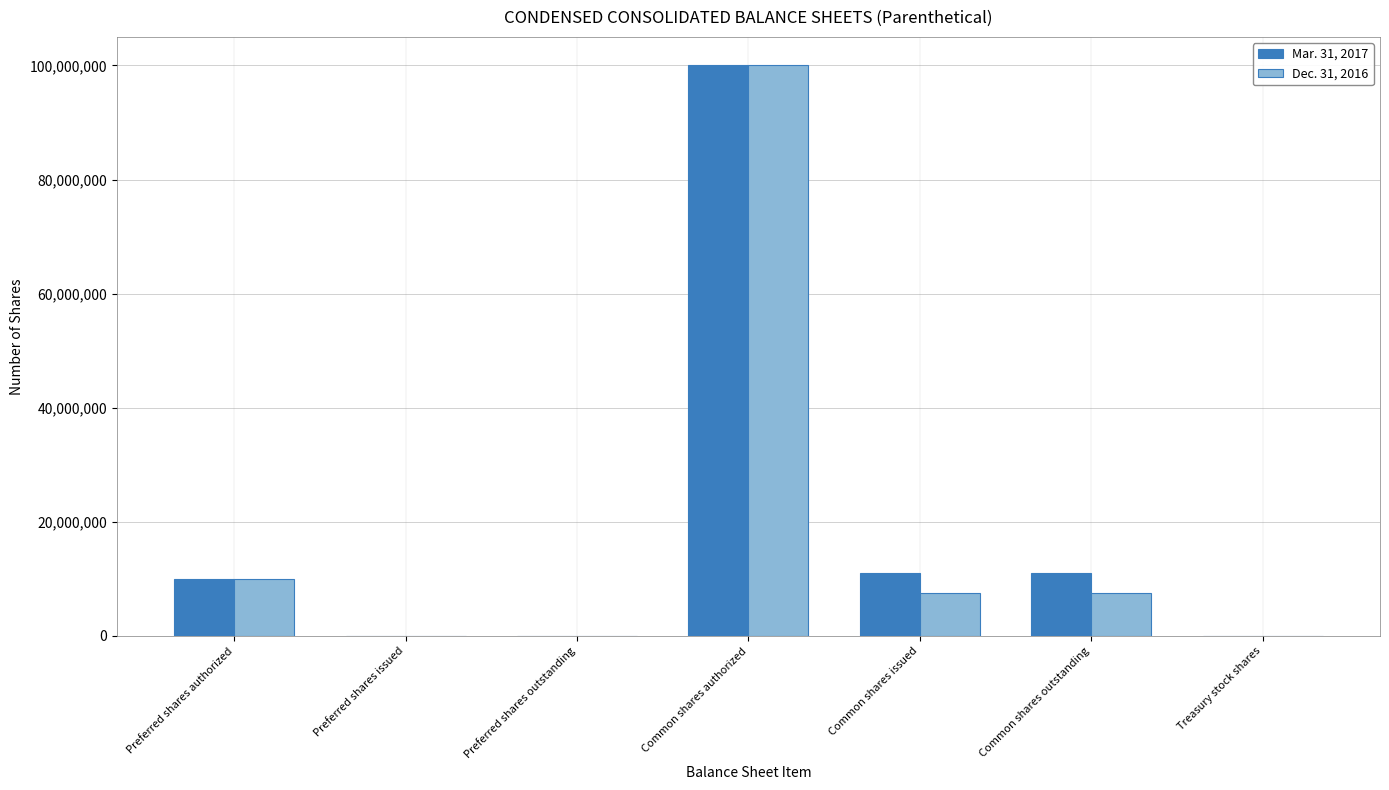

Between Preferred shares issued and Common shares issued, which series saw the biggest shift?

Mar. 31, 2017